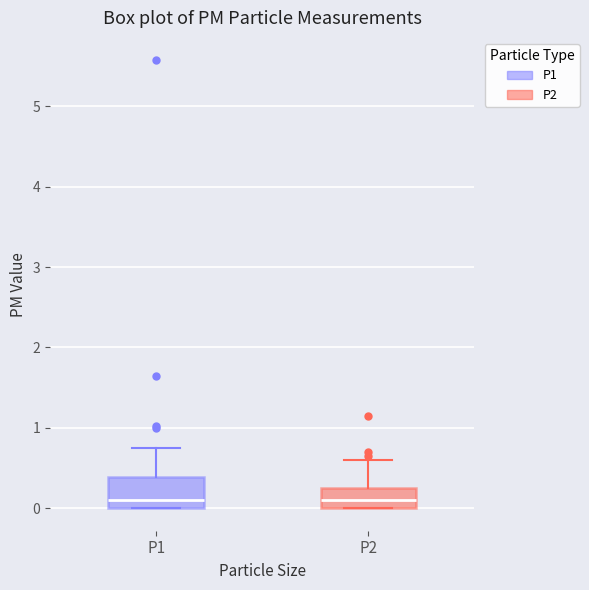

Which box is the tallest, from its lower edge to its upper edge?

P1